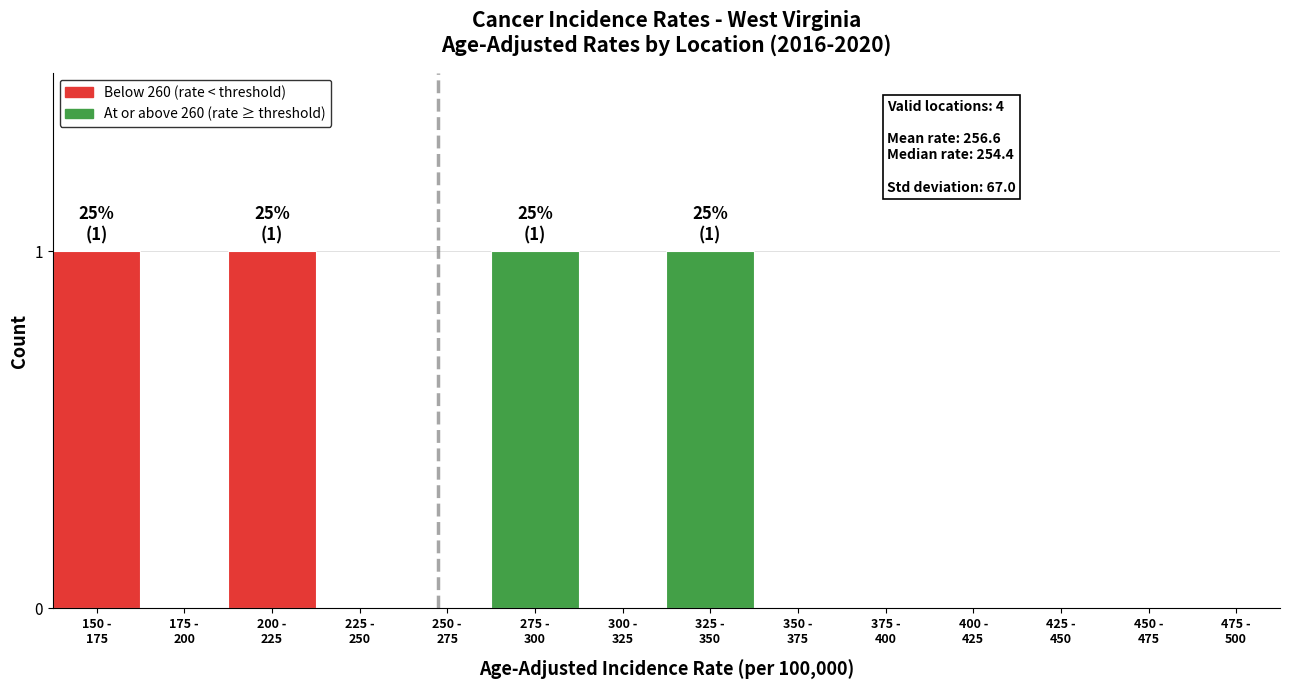

What is the sum of all values?

4